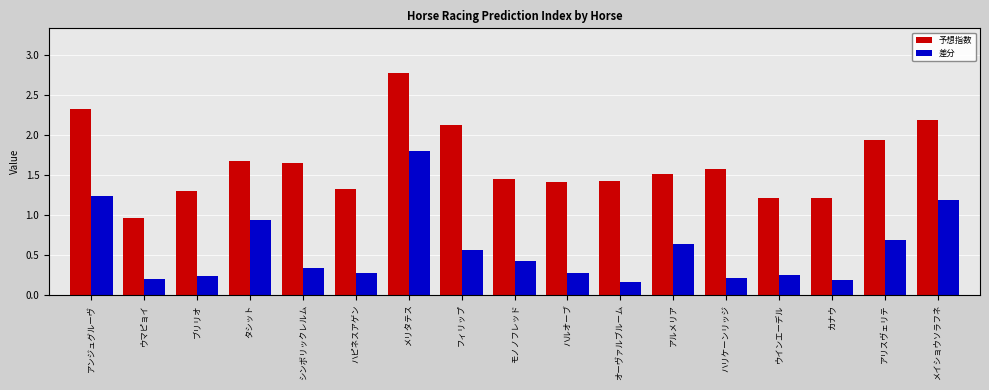

Count the number of categories in the chart.

17